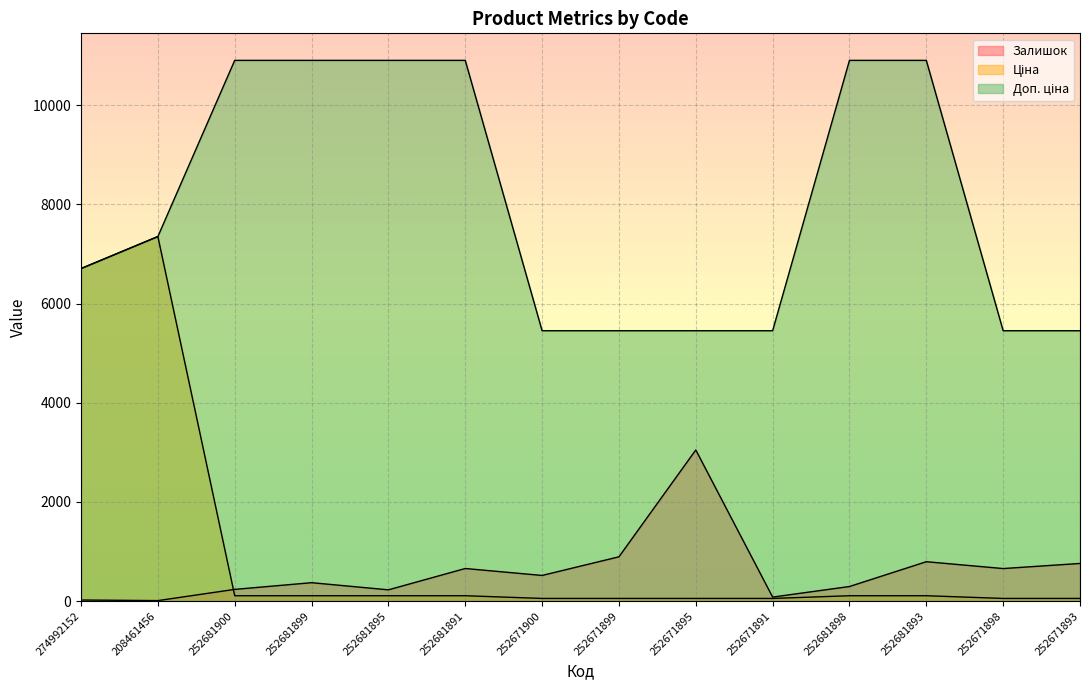

Reading left to right, extract all data points from this chart.

Залишок: 274992152=23.0	208461456=11.0	252681900=237.0	252681899=372.0	252681895=228.0	252681891=658.0	252671900=518.0	252671899=894.0	252671895=3048.0	252671891=82.0	252681898=295.0	252681893=795.0	252671898=657.0	252671893=760.0
Ціна: 274992152=6705.7	208461456=7351.2	252681900=109.0	252681899=109.0	252681895=109.0	252681891=109.0	252671900=54.5	252671899=54.5	252671895=54.5	252671891=54.5	252681898=109.0	252681893=109.0	252671898=54.5	252671893=54.5
Доп. ціна: 274992152=6705.7	208461456=7351.2	252681900=10903.0	252681899=10903.0	252681895=10903.0	252681891=10903.0	252671900=5452.0	252671899=5452.0	252671895=5452.0	252671891=5452.0	252681898=10903.0	252681893=10903.0	252671898=5452.0	252671893=5452.0